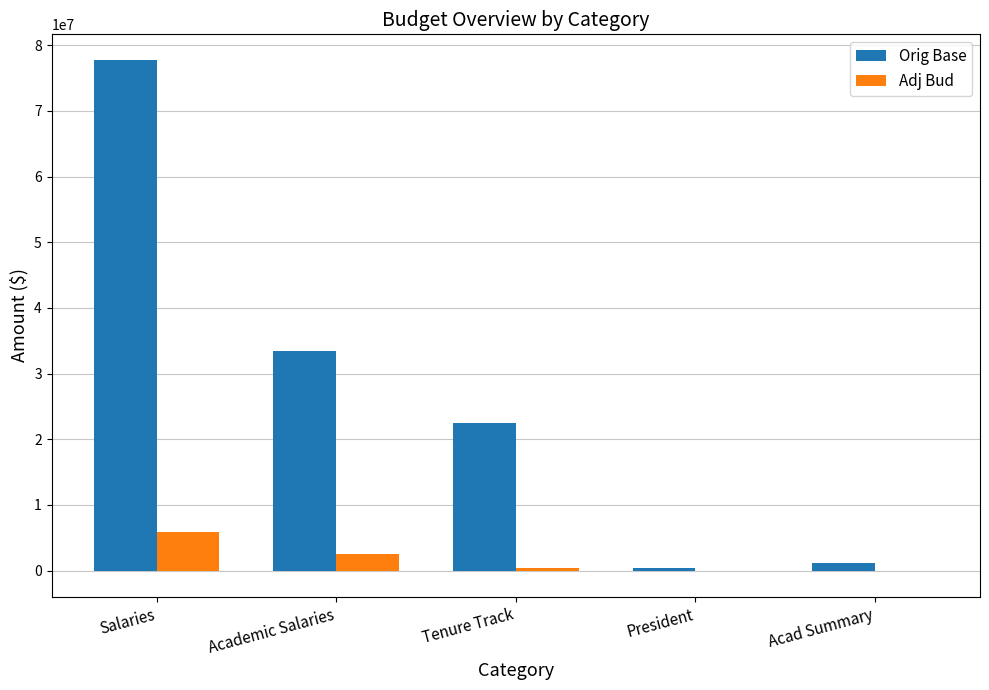

What is the sum of all Adj Bud values?

8493070